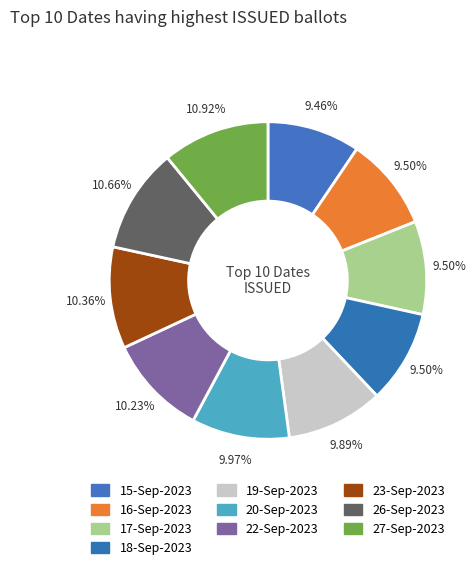

How many slices are in this pie chart?

10